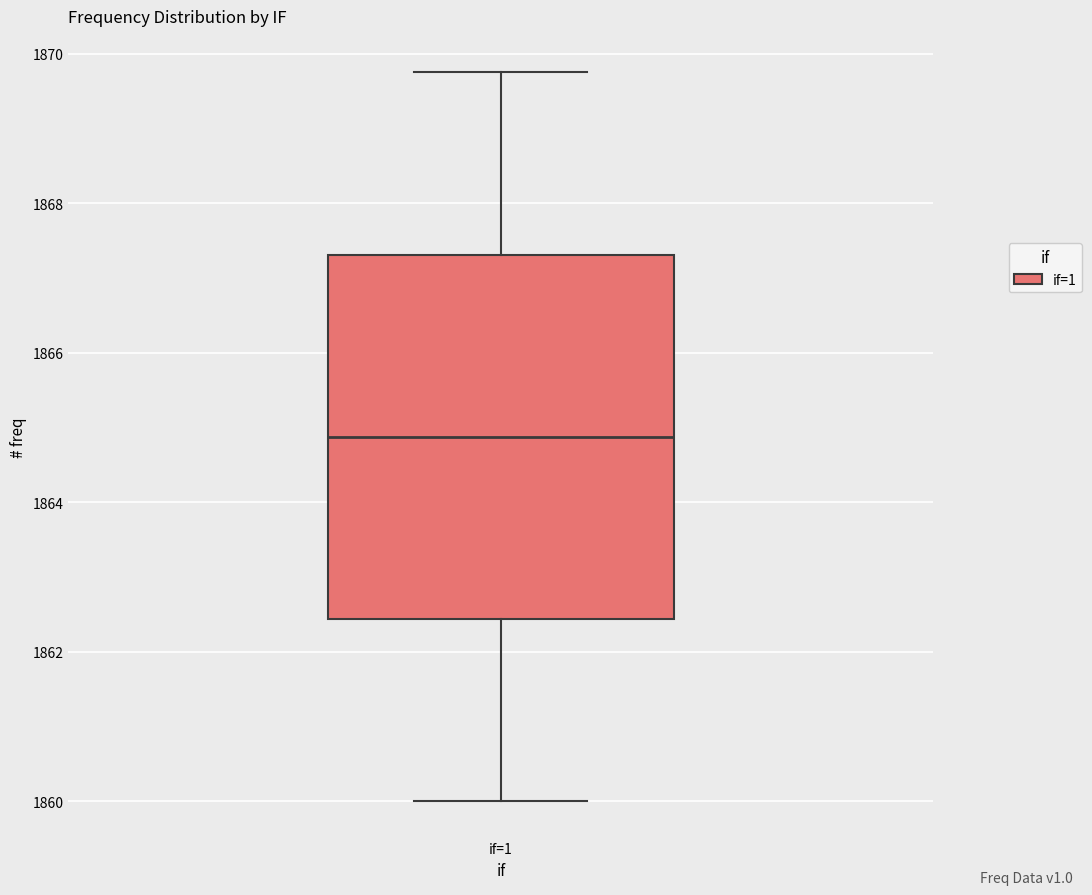

Transcribe this box plot: give where the median line is, the range the box spans, and where the two whiskers end, as read against the y-axis. The values are not printed on the chart, so give them approximately, as read against the axis.

median 1864.8, box 1862.4 to 1867.4, whiskers 1860.0 to 1869.8